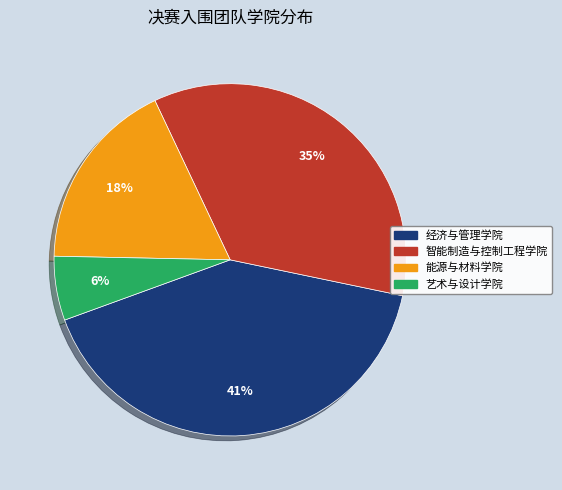

What percentage is the 经济与管理学院 slice, to the nearest percent?

41%